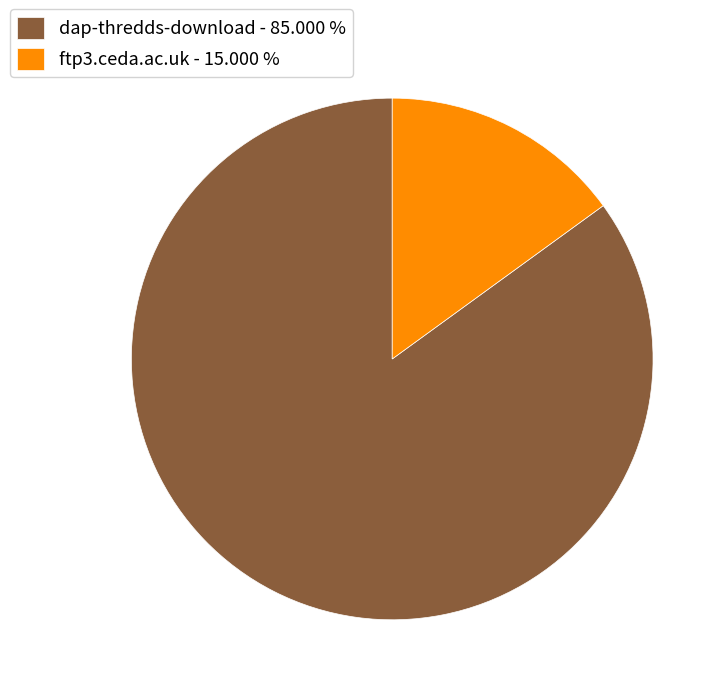

The ftp3.ceda.ac.uk slice represents 5% of the pie. True or false?

False